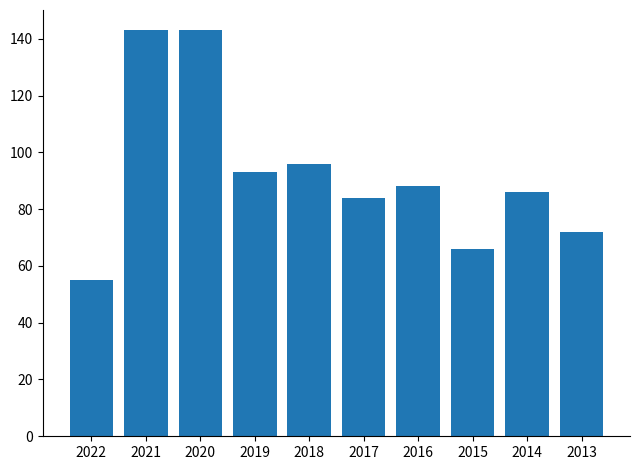

What is the average value?

93